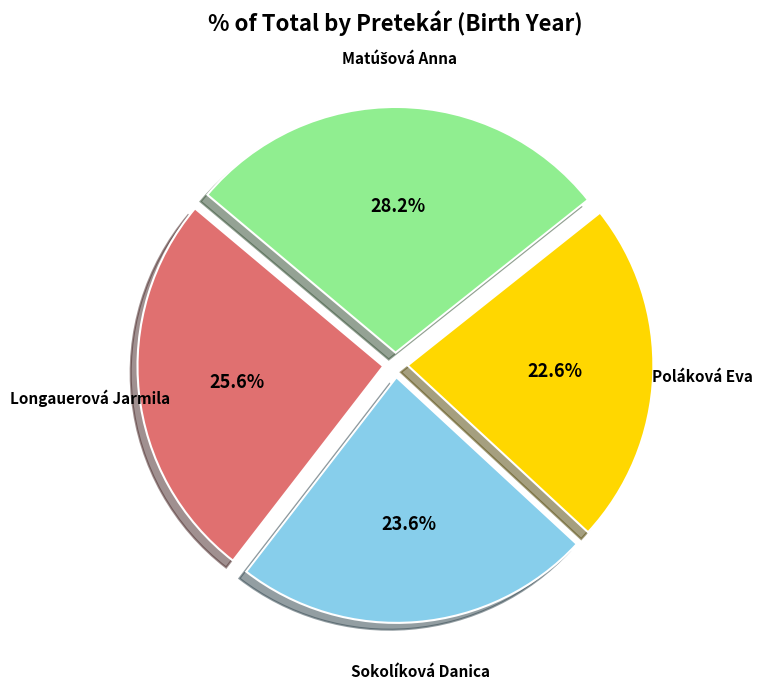

To the nearest percent, what percentage of the pie is Sokolíková Danica?

24%